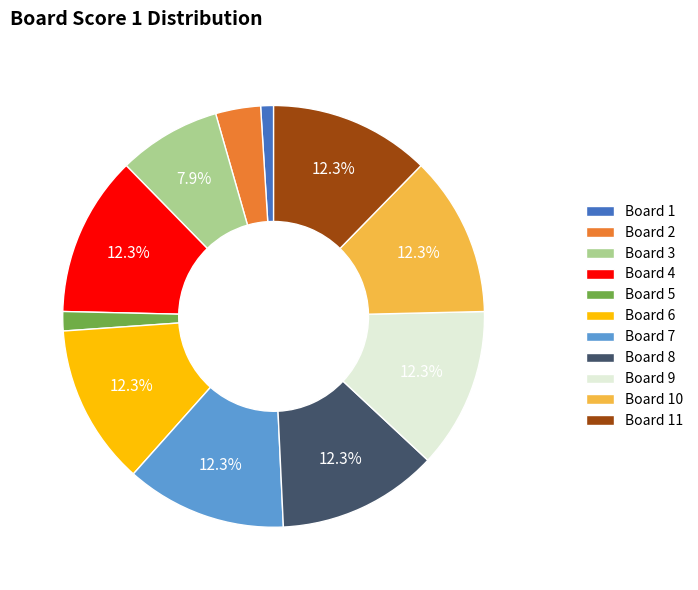

What percentage is the Board 6 slice, to the nearest percent?

12%